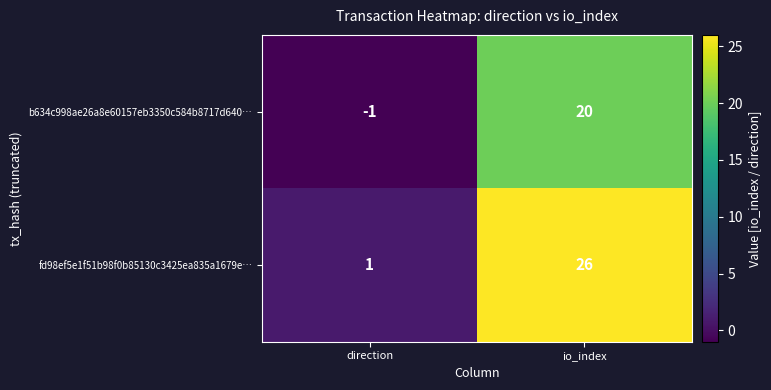

How many data points does each series have?

2